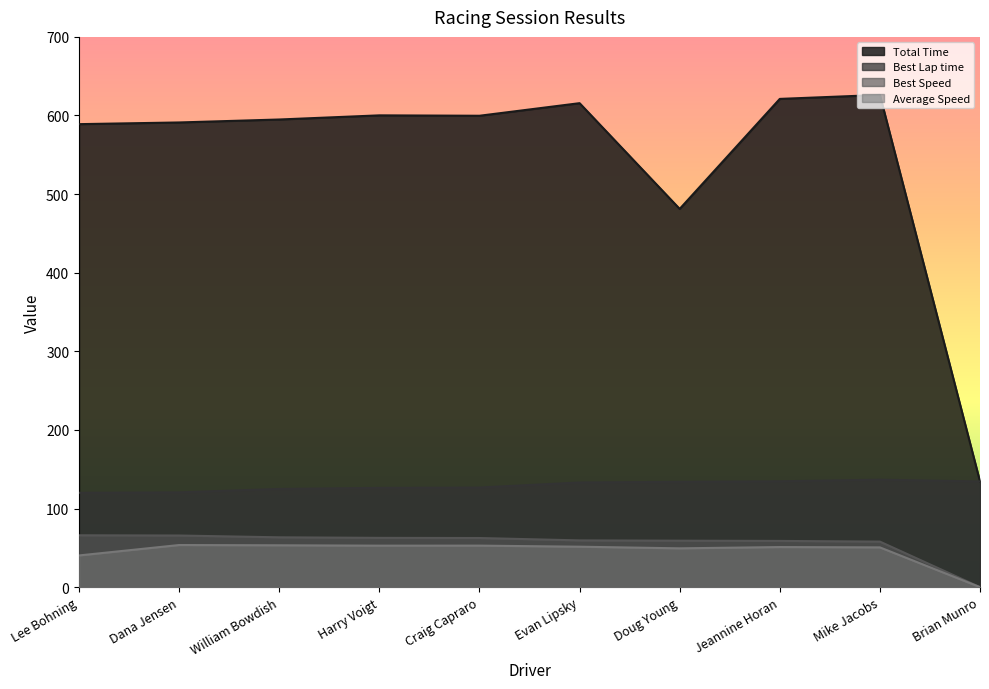

True or false: Best Speed and Average Speed cross at least once.

False